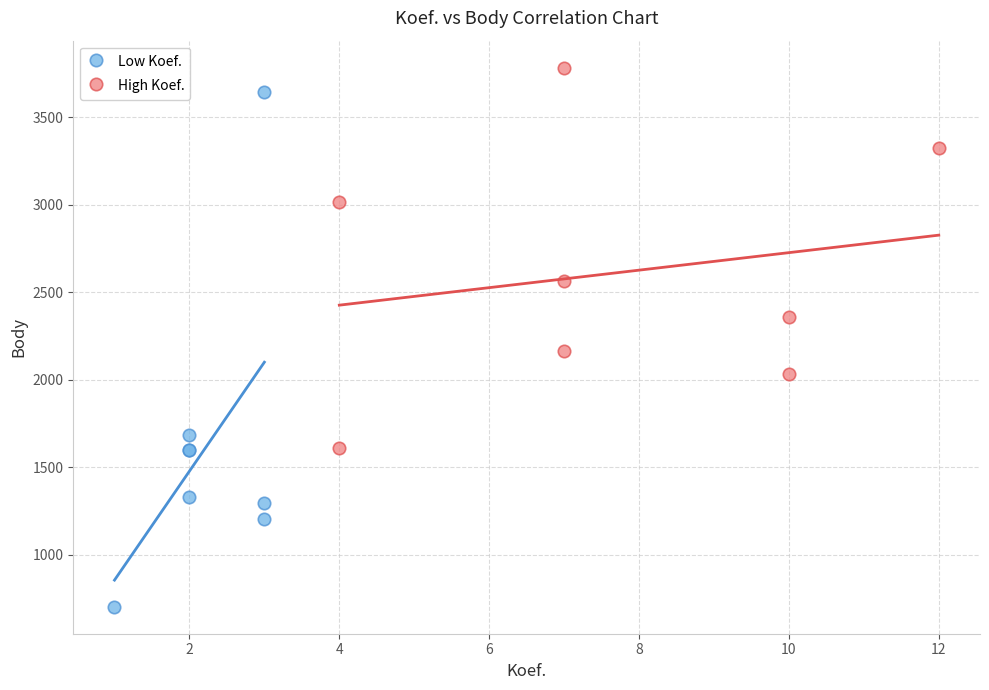

Which series contains the lowest Y value?

Low Koef.